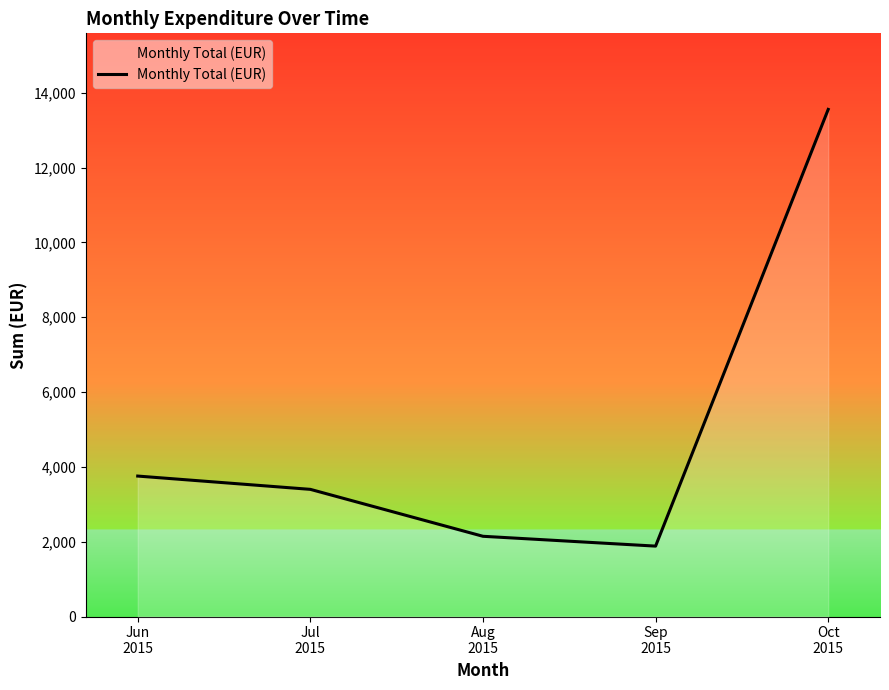

The chart shows a value of 1882.1 at Sep
2015. True or false?

True